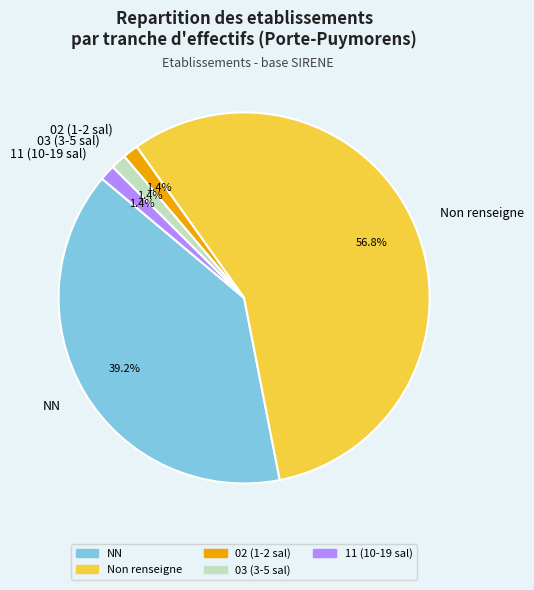

Is there any slice that represents more than half of the pie?

Yes